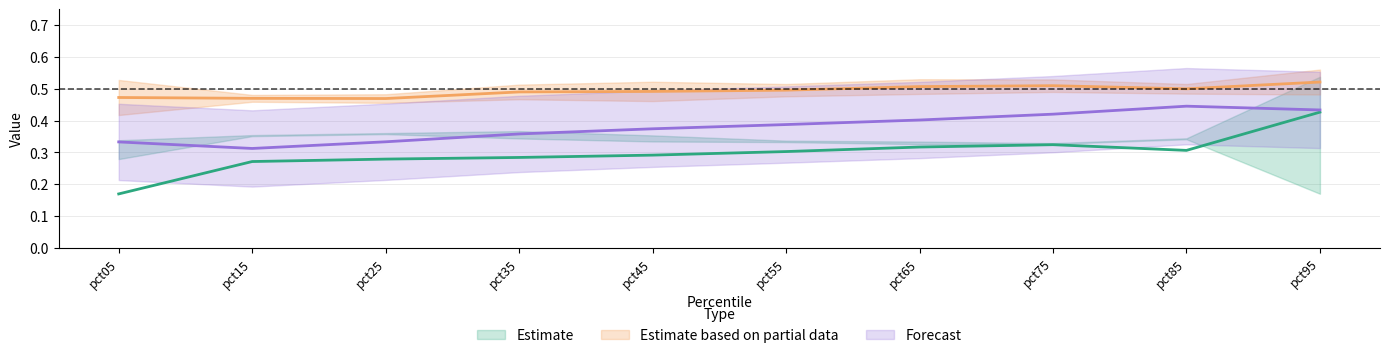

Reading right to left, extract all data points from this chart.

Jan: pct95=0.4	pct85=0.3	pct75=0.3	pct65=0.3	pct55=0.3	pct45=0.3	pct35=0.3	pct25=0.3	pct15=0.3	pct05=0.2
Apr: pct95=0.5	pct85=0.5	pct75=0.5	pct65=0.5	pct55=0.5	pct45=0.5	pct35=0.5	pct25=0.5	pct15=0.5	pct05=0.5
Jun: pct95=0.4	pct85=0.4	pct75=0.4	pct65=0.4	pct55=0.4	pct45=0.4	pct35=0.4	pct25=0.3	pct15=0.3	pct05=0.3